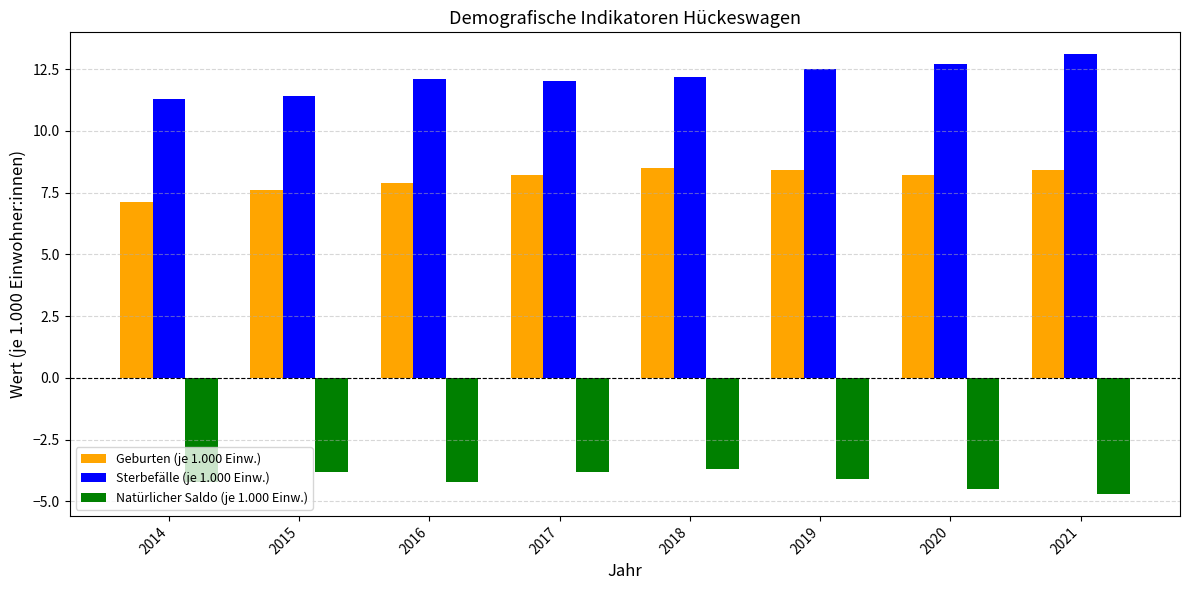

What is the average value of the Sterbefälle (je 1.000 Einw.) series?

12.2